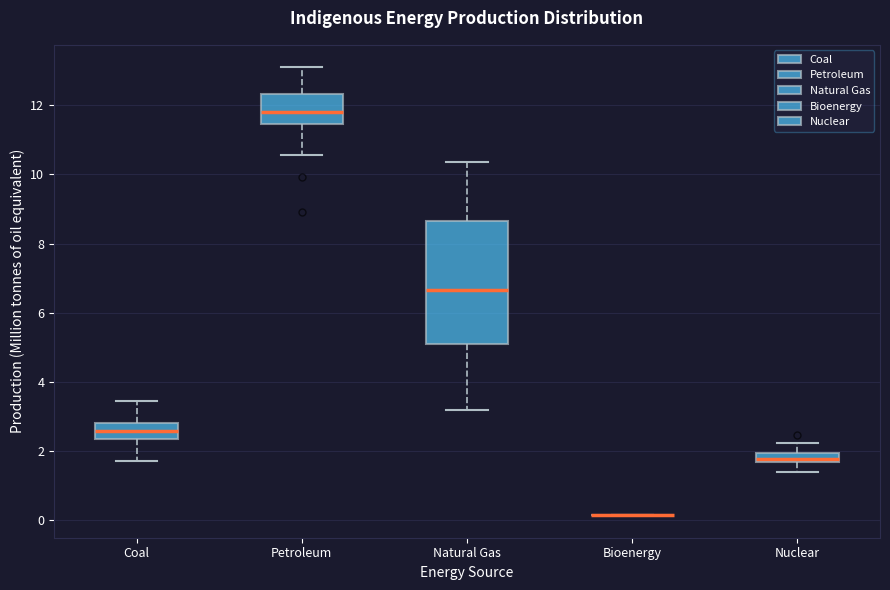

Which box is the tallest, from its lower edge to its upper edge?

Natural Gas